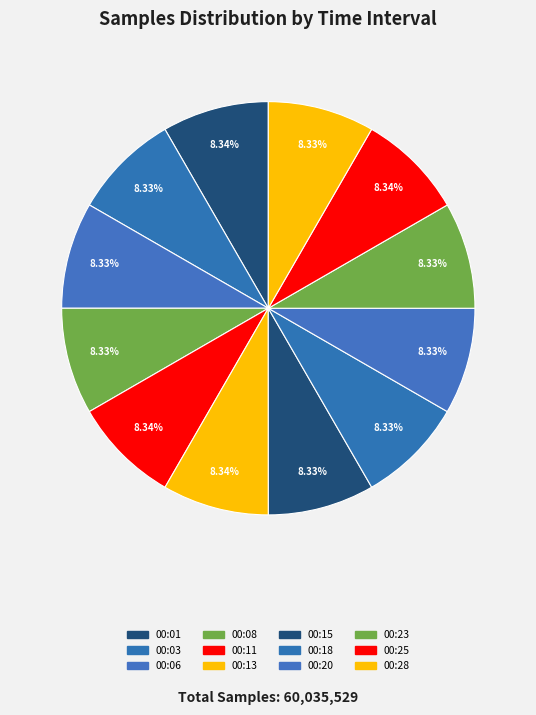

What is the smallest slice in the pie chart?

00:03